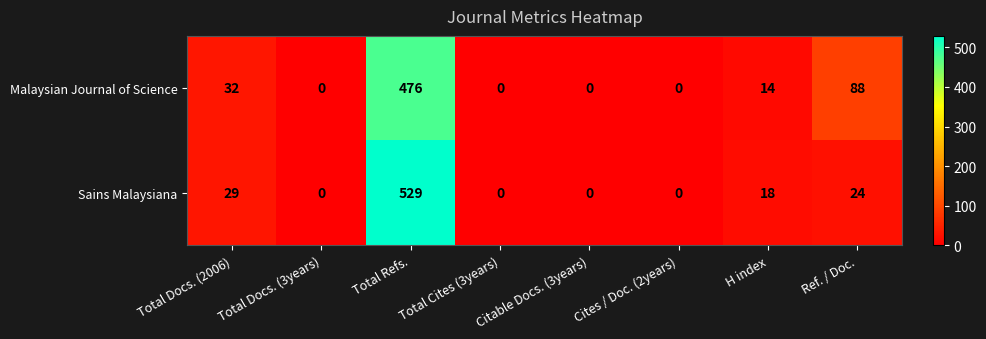

What is the difference between the second highest and minimum values in the Sains Malaysiana series?

29